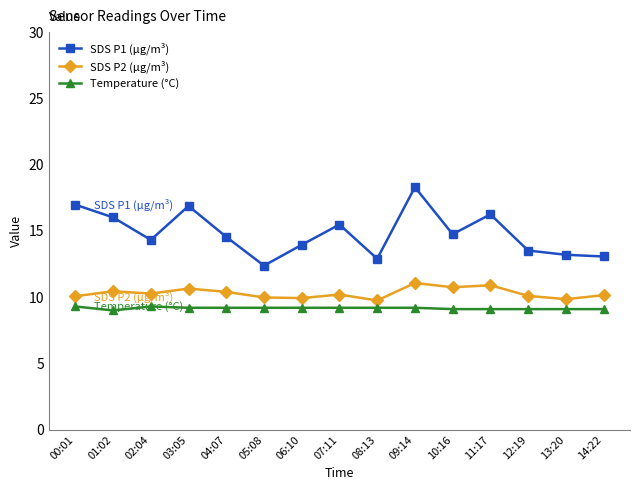

List the series in order of their overall mean, highest first.

SDS P1 (µg/m³), SDS P2 (µg/m³), Temperature (°C)